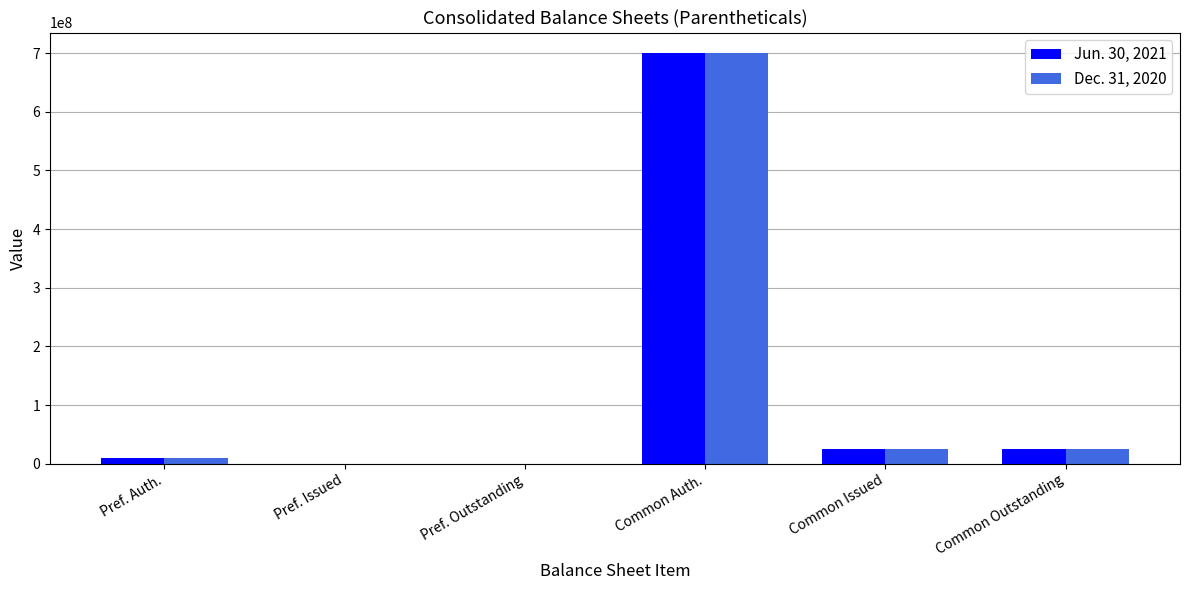

What is the average value of the Dec. 31, 2020 series?

126704582